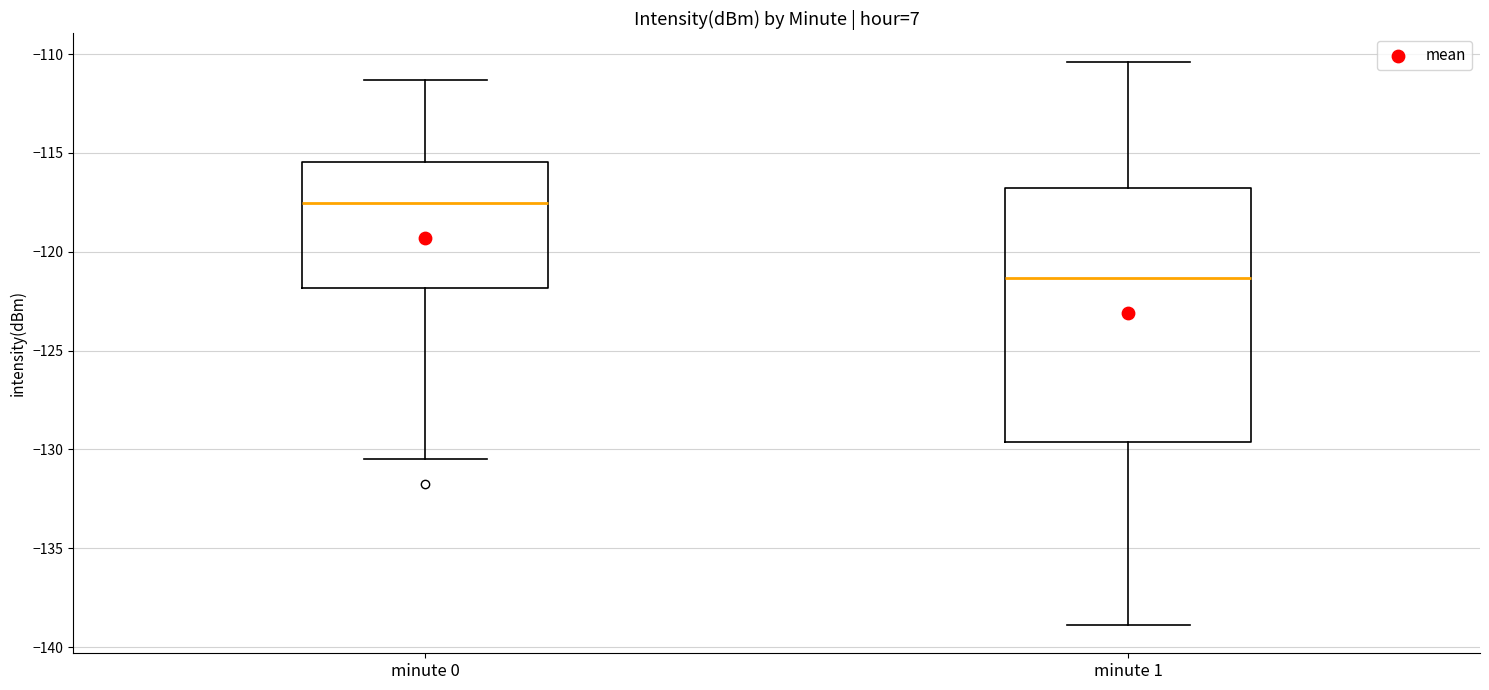

Reading left to right, transcribe this box plot: for each box, give where its median line is, the range the box spans, and where its two whiskers end, as read against the y-axis. The values are not printed on the chart, so give them approximately, as read against the axis.

minute 0: median -117.5, box -122.0 to -115.5, whiskers -130.5 to -111.5
minute 1: median -121.5, box -129.5 to -117.0, whiskers -139.0 to -110.5